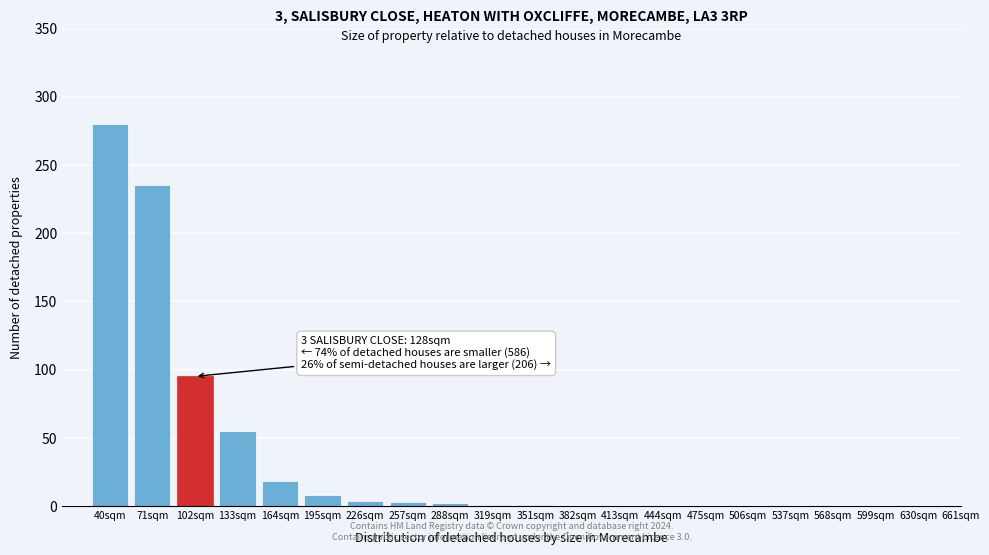

What is the maximum value shown in the chart?

280